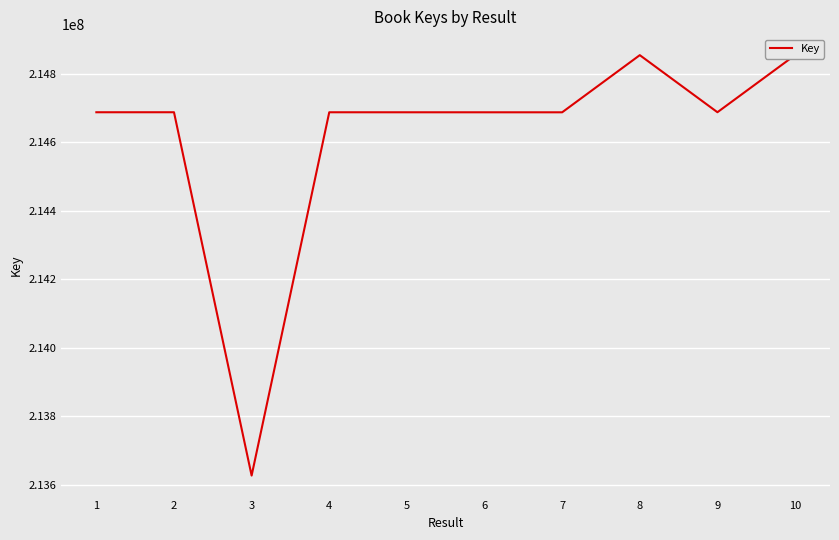

Rank the categories by value from highest to lowest.

10, 8, 9, 2, 1, 4, 5, 6, 7, 3